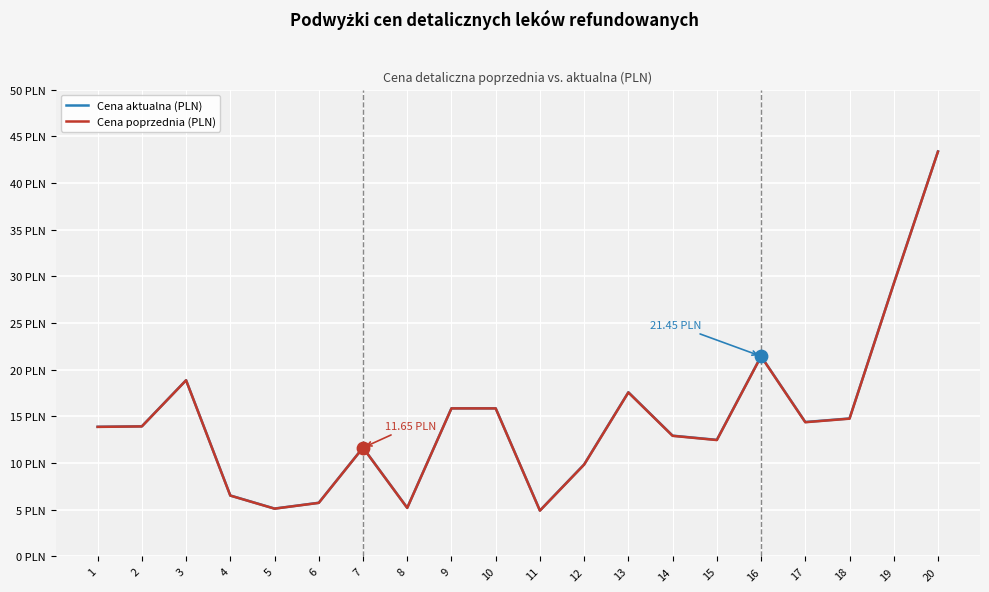

What are all the series names shown in the legend?

Cena aktualna (PLN), Cena poprzednia (PLN)